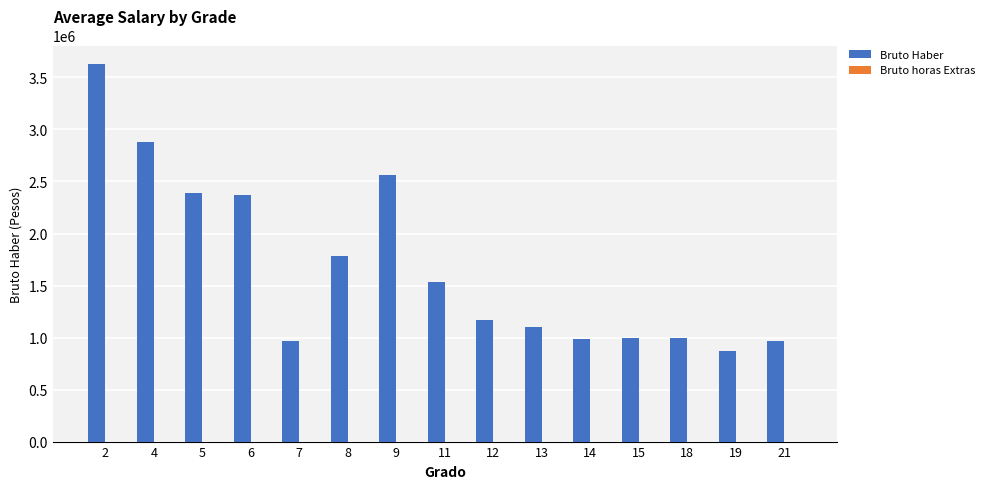

What is the change in value from 11 to 21?

-571698.0